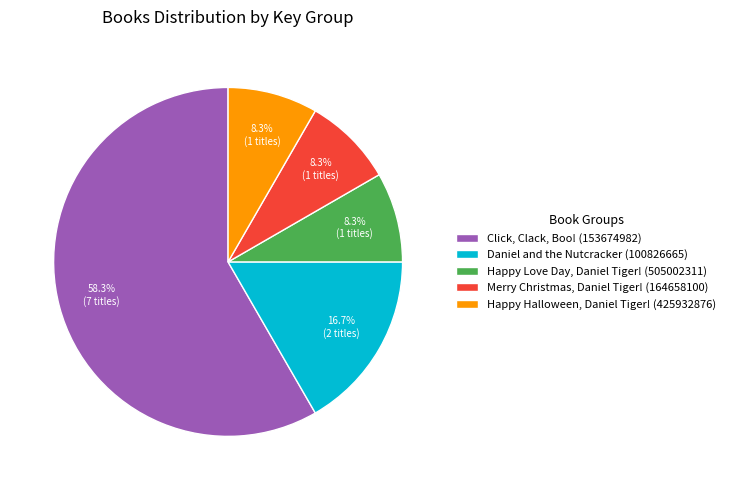

True or false: Happy Halloween, Daniel Tiger! (425932876) accounts for 1% of the total.

False